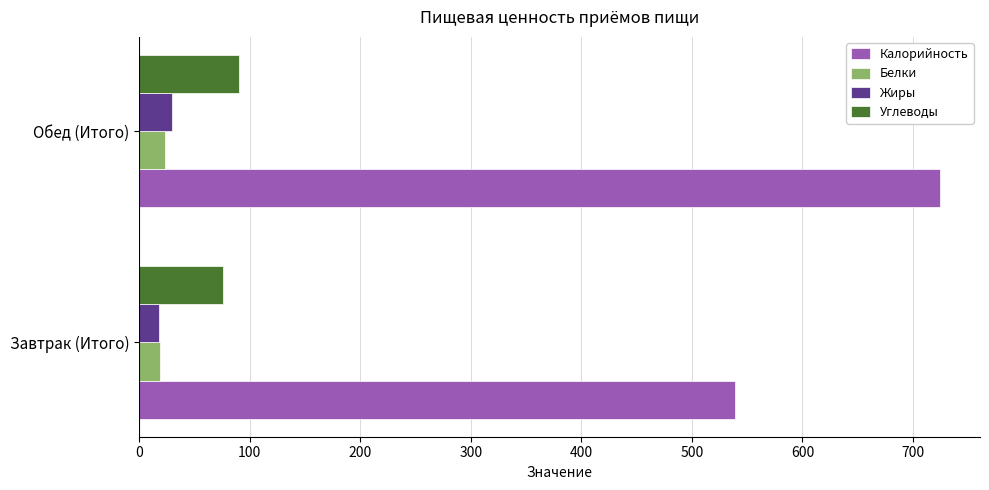

At how many categories does at least one series exceed 158?

2